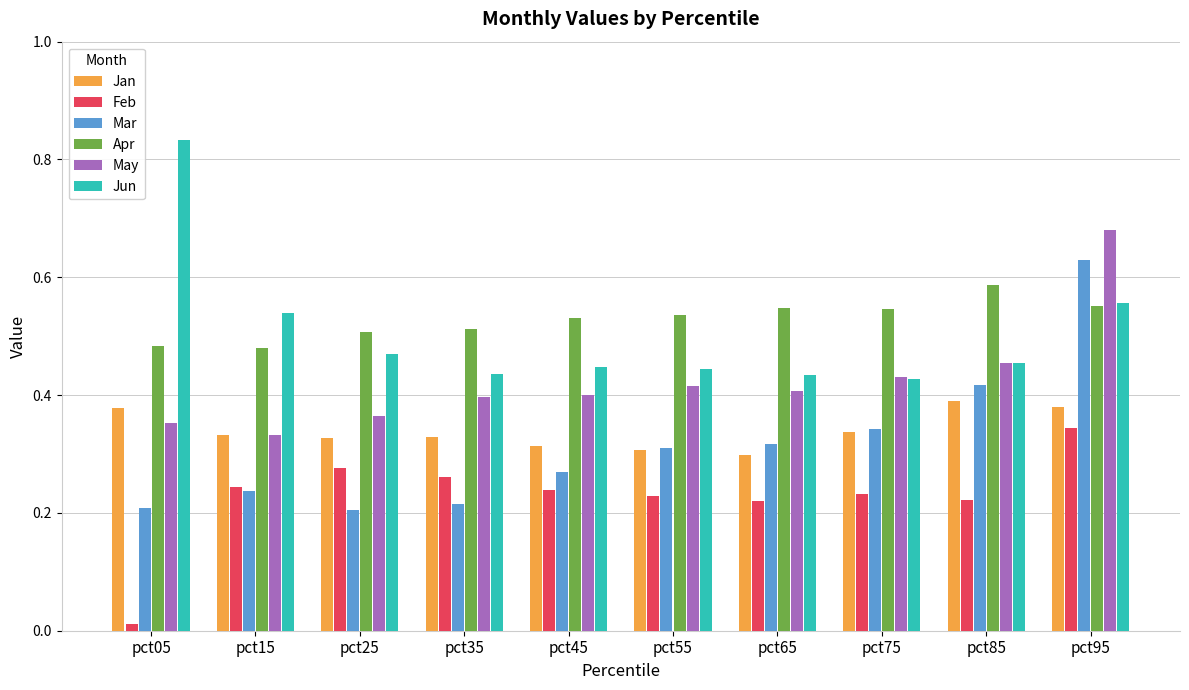

Rank the series at pct25 from highest to lowest value.

Apr, Jun, May, Jan, Feb, Mar